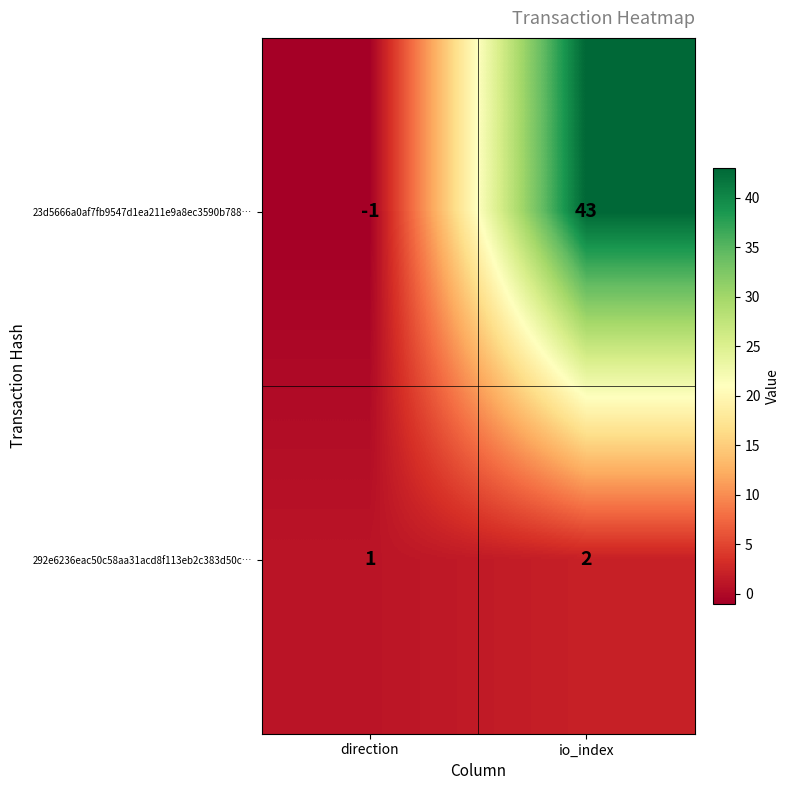

The value of 23d5666a0af7fb9547d1ea211e9a8ec3590b788… at direction is -1. True or false?

True